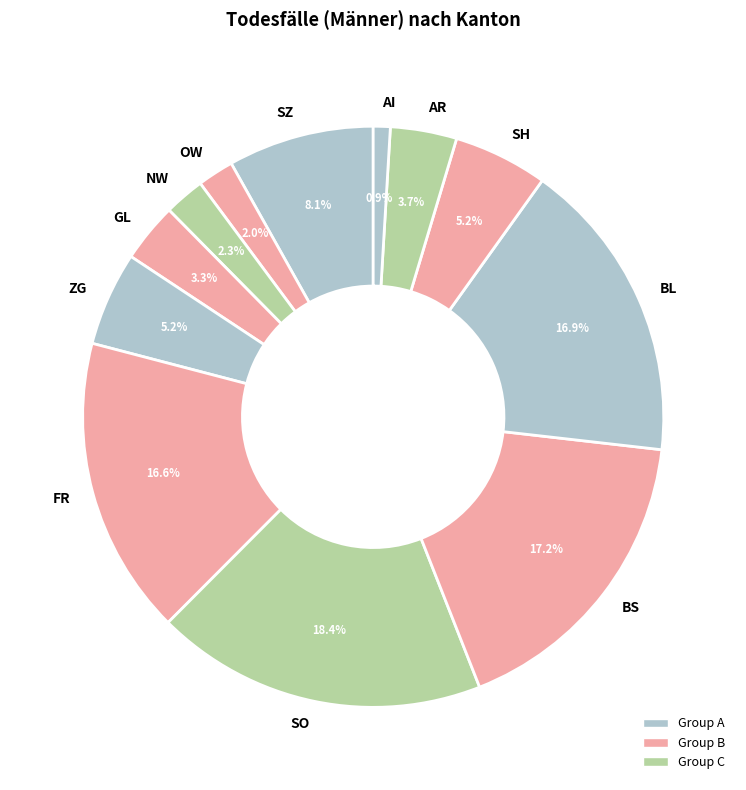

Which slice is the smallest?

AI